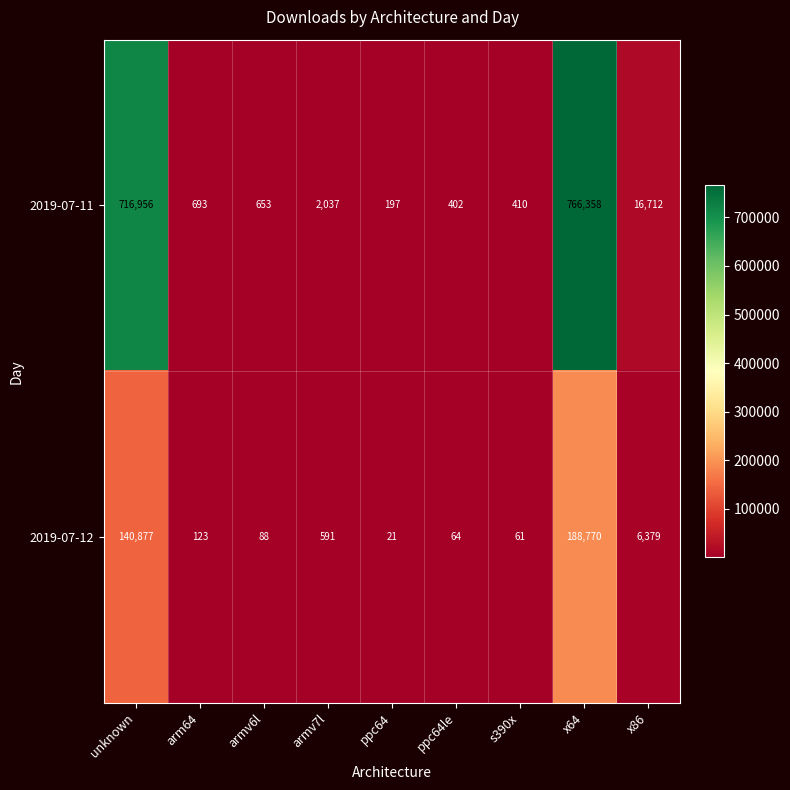

Which series has the widest spread of values?

2019-07-11